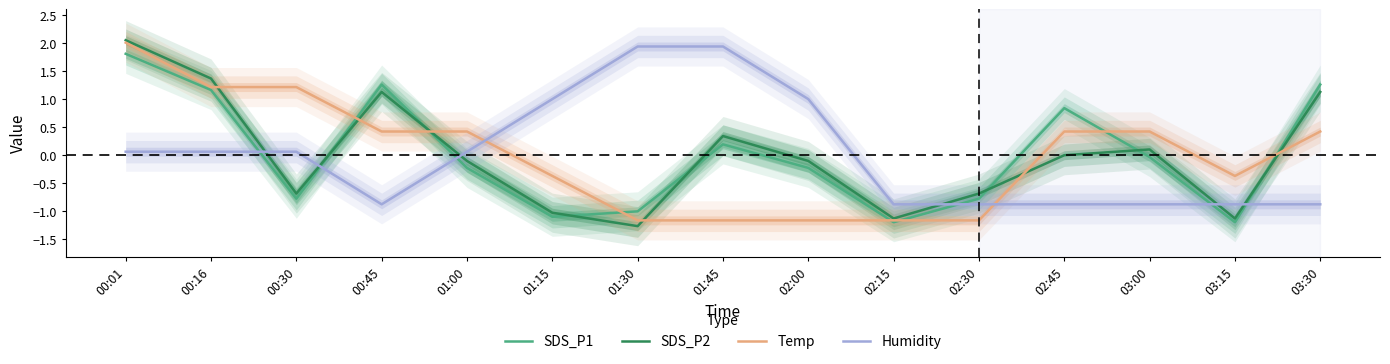

How many intersections are there between Temp and SDS_P2?

6